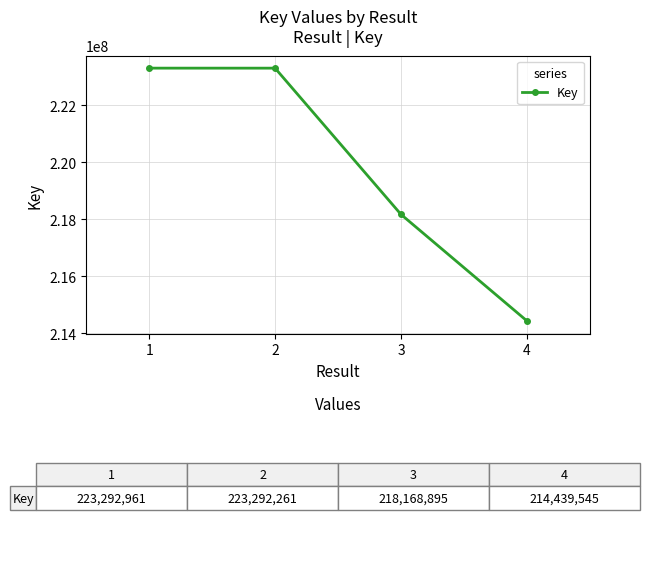

What is the difference between the values at 4 and 2?

8852716